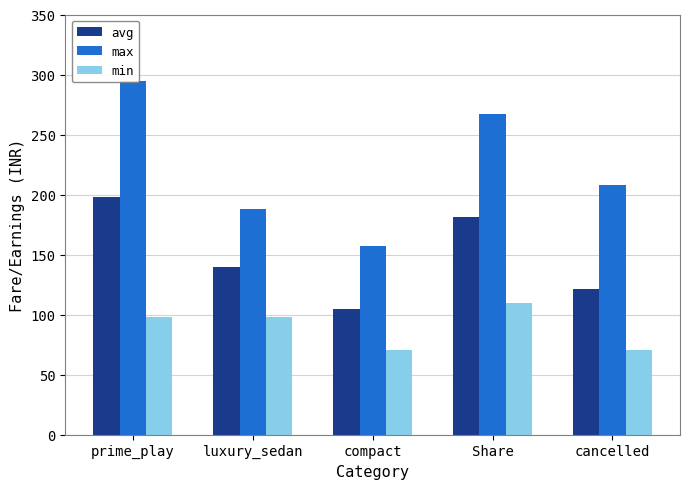

Which has a higher value, luxury_sedan or Share?

Share